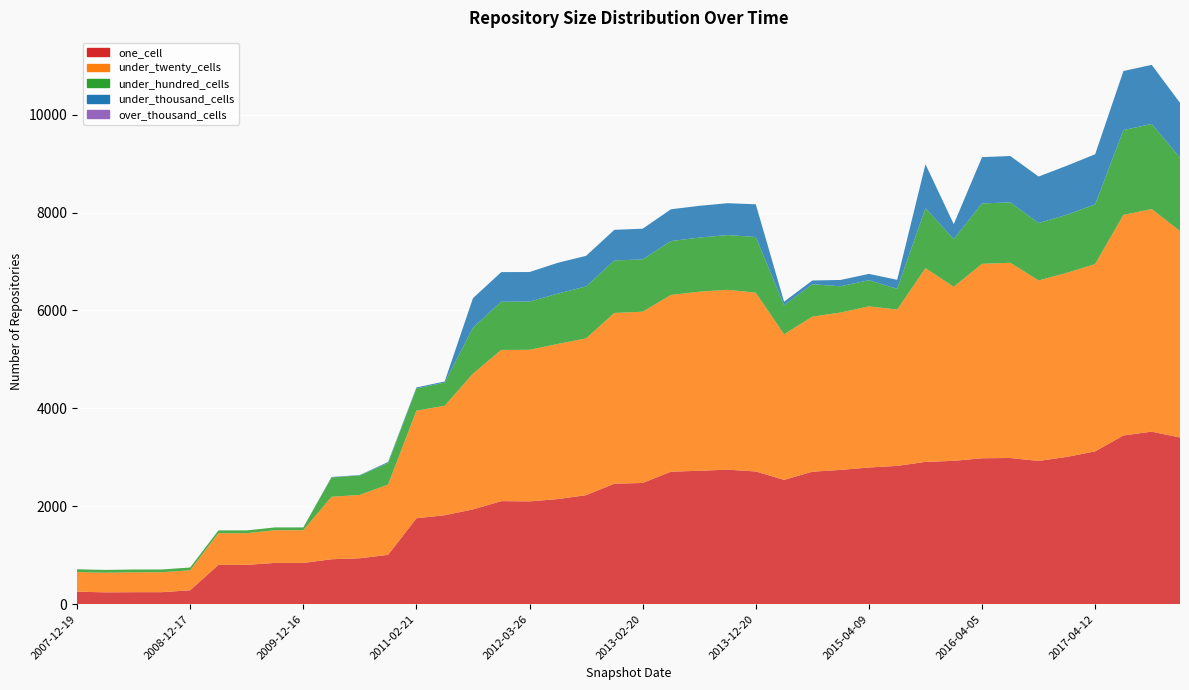

Reading left to right, extract all data points from this chart.

one_cell: 255	242	245	245	284	803	803	843	843	918	938	1008	1755	1817	1936	2105	2100	2147	2227	2462	2476	2707	2725	2748	2711	2539	2706	2743	2792	2825	2907	2928	2981	2986	2926	3009	3121	3447	3524	3405
under_twenty_cells: 401	401	406	407	408	647	647	668	668	1276	1294	1436	2198	2236	2773	3089	3096	3169	3203	3487	3498	3610	3658	3675	3652	2974	3167	3215	3291	3193	3957	3555	3971	3988	3687	3760	3827	4505	4547	4218
under_hundred_cells: 57	57	57	57	57	57	57	57	57	396	398	441	454	474	938	985	985	1028	1061	1072	1069	1101	1105	1117	1138	595	662	536	535	423	1225	974	1234	1234	1173	1186	1220	1732	1739	1498
under_thousand_cells: 0	0	0	0	0	0	0	0	0	8	8	20	20	22	604	604	604	629	625	626	627	649	649	651	668	70	77	129	129	185	898	306	946	947	949	1002	1023	1207	1207	1120
over_thousand_cells: 0	0	0	0	0	0	0	0	0	0	0	0	0	0	0	0	0	0	0	0	0	0	0	0	0	0	0	0	0	0	0	0	0	0	0	0	0	0	0	0